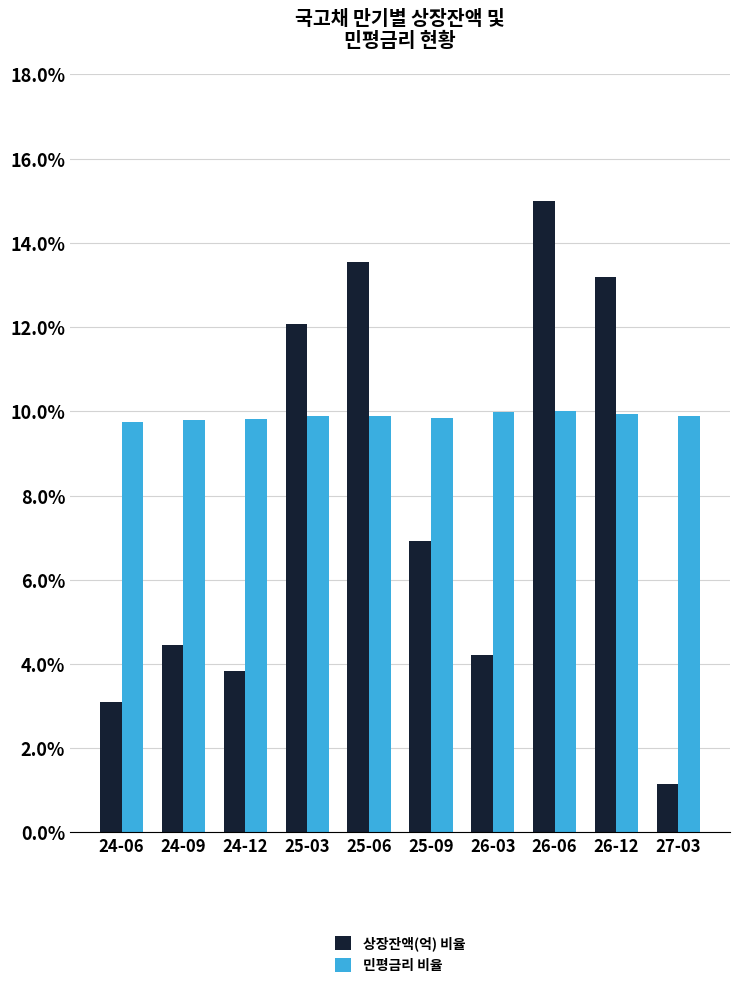

At 26-12, list the series in order from smallest to largest.

민평금리 비율, 상장잔액(억) 비율